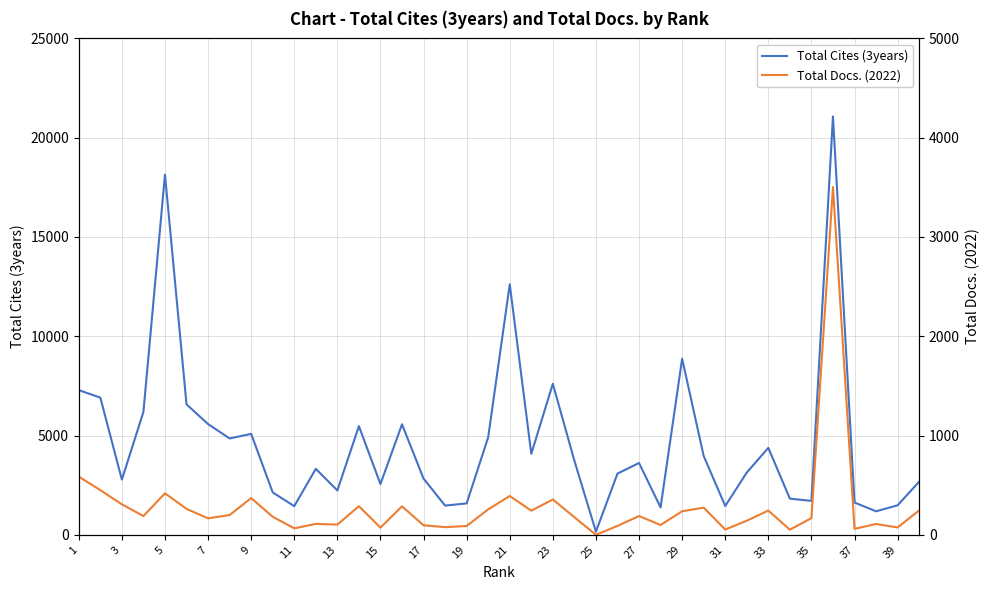

Is the value of Total Docs. (2022) at 24 greater than the value of Total Cites (3years) at 11?

No